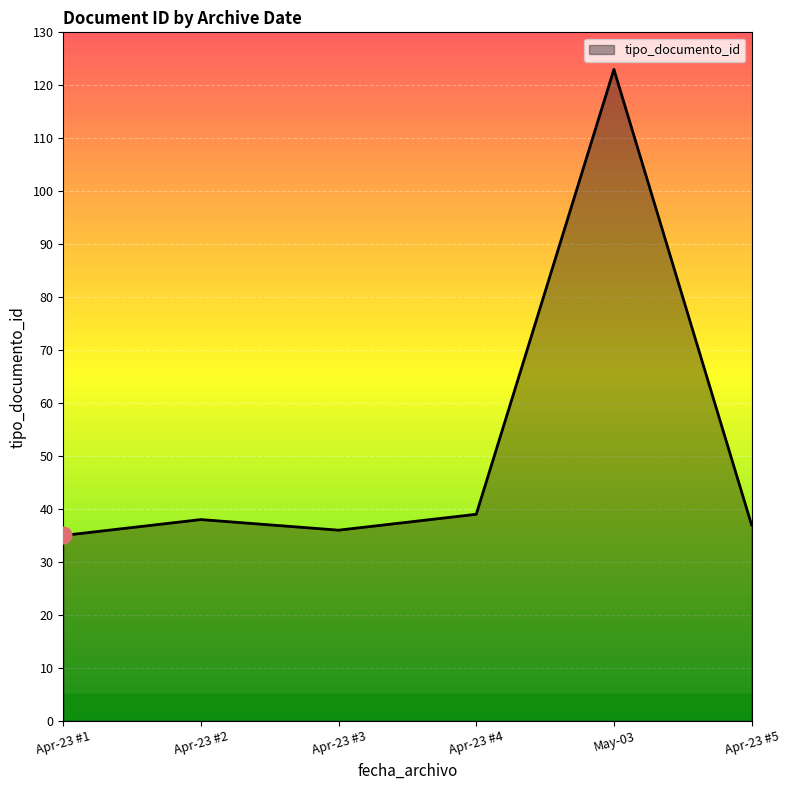

How many values are below 38?

3